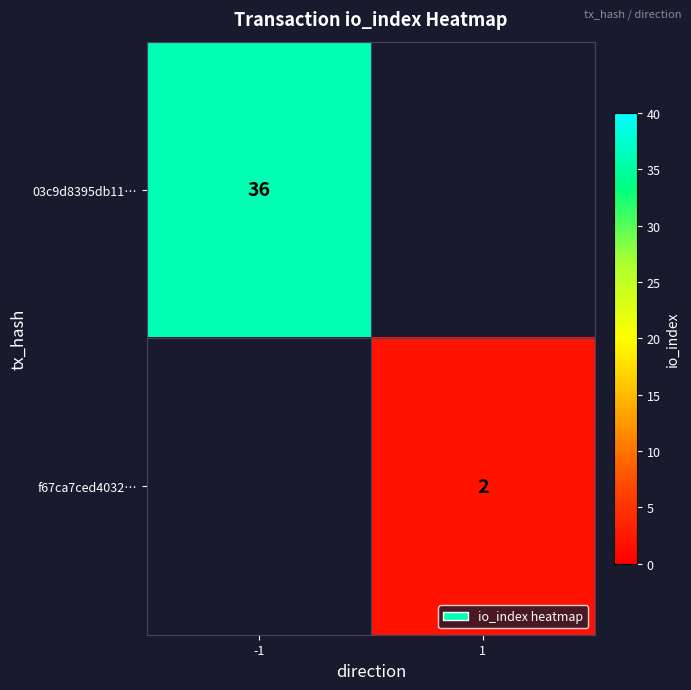

True or false: 03c9d8395db11… has a value of 36 at -1.

True